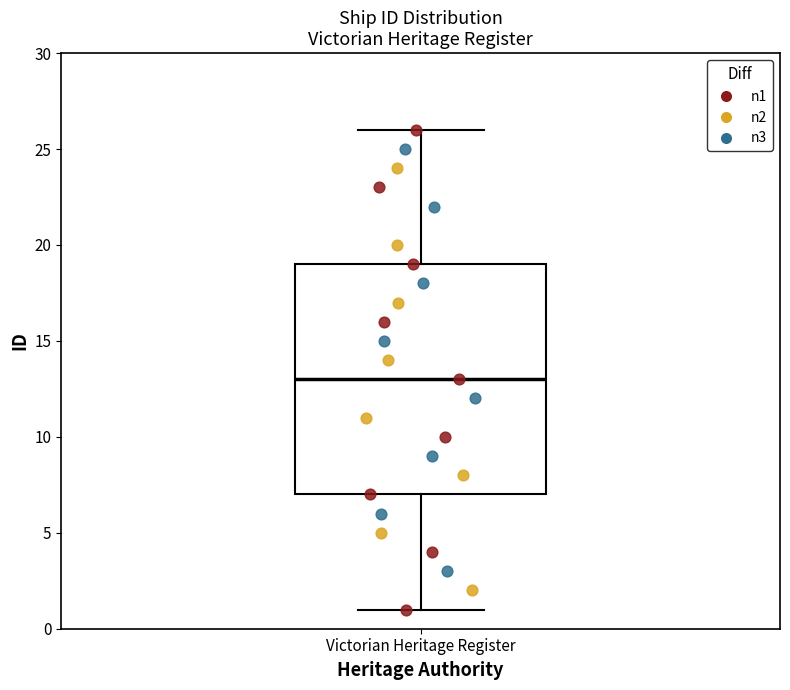

Read this box plot against the y-axis: the position of the median line, the range covered by the box, and the ends of both whiskers. The values are not printed on the chart, so give them approximately, as read against the axis.

median 13, box 7 to 19, whiskers 1 to 26